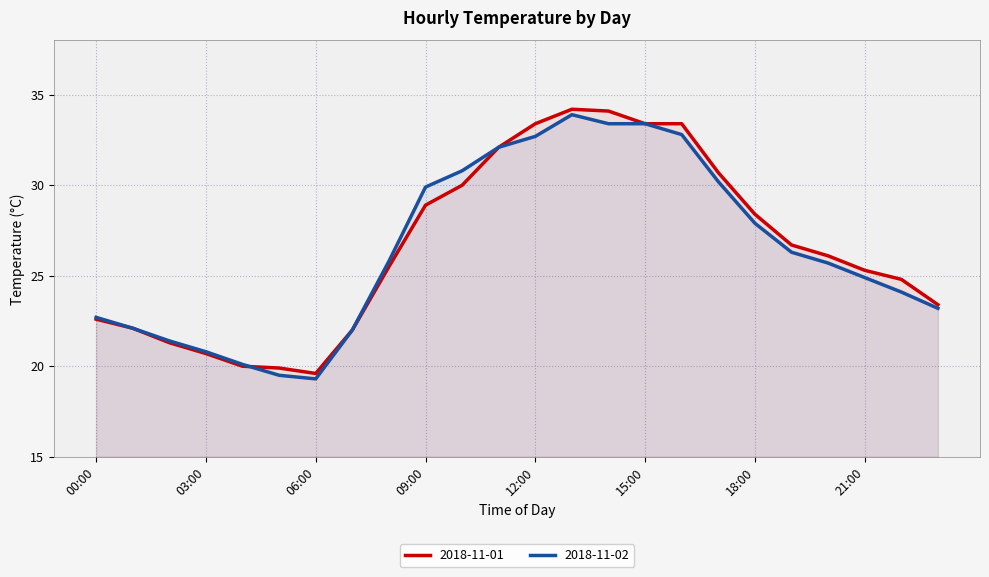

What is the label of the 15th point from the right?

09:00